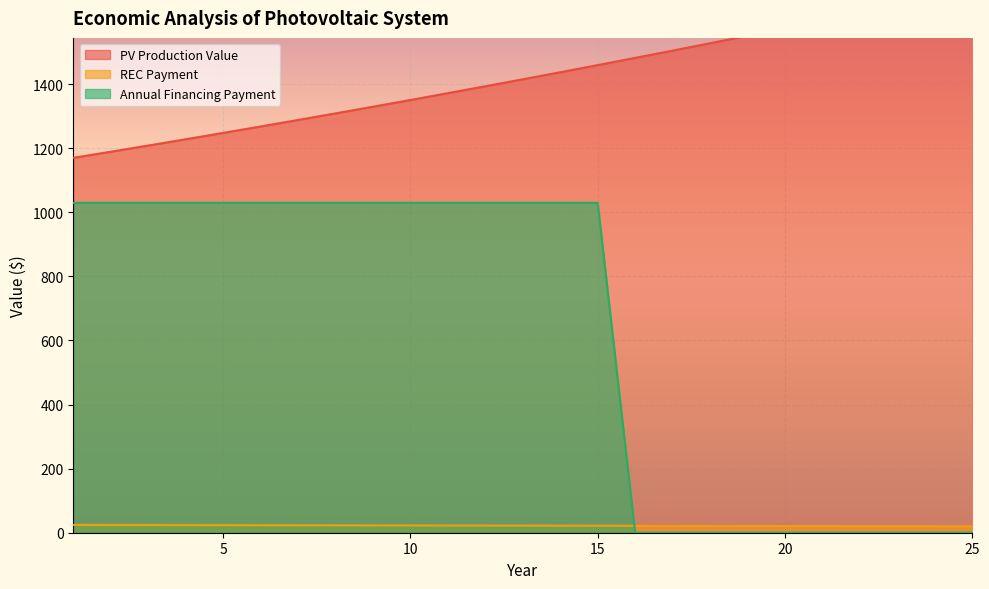

How many intersections are there between Annual Financing Payment and REC Payment?

1